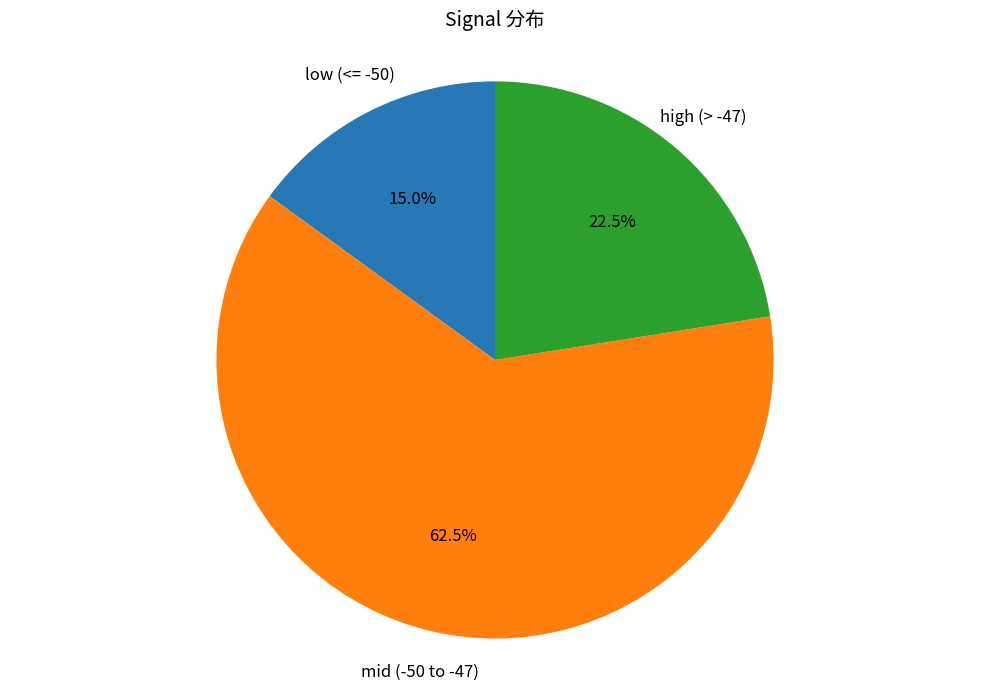

What is the smallest slice in the pie chart?

low (<= -50)